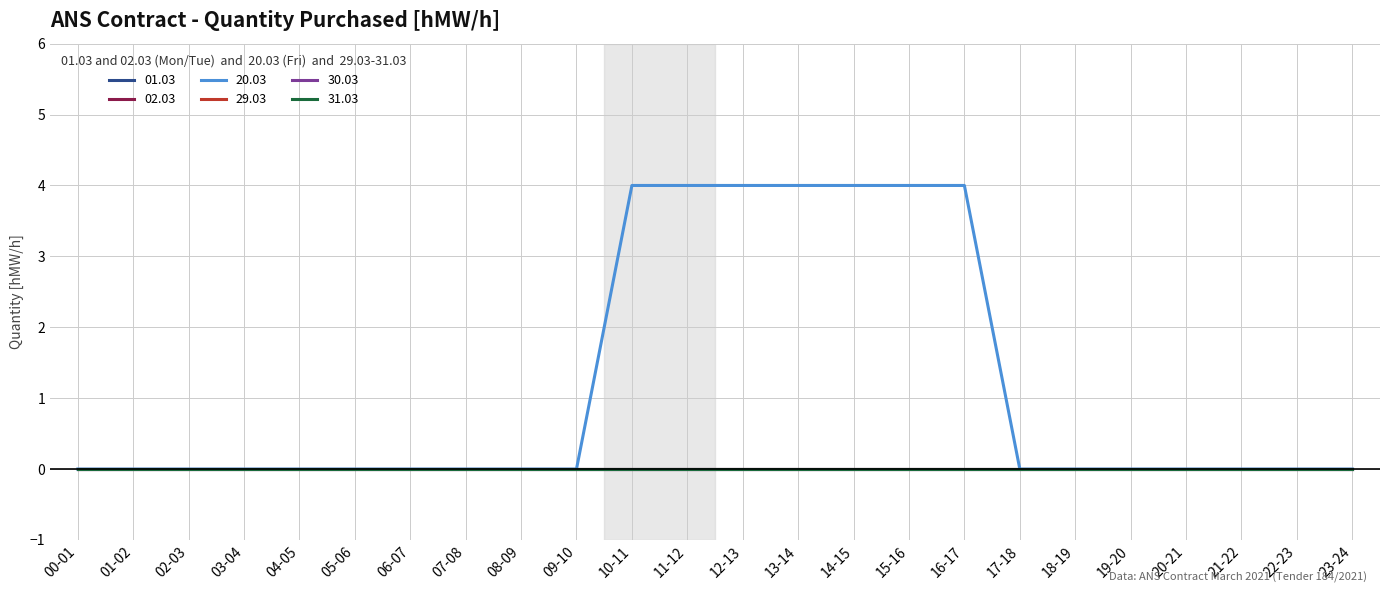

Does the chart display data point markers on the line(s)?

No